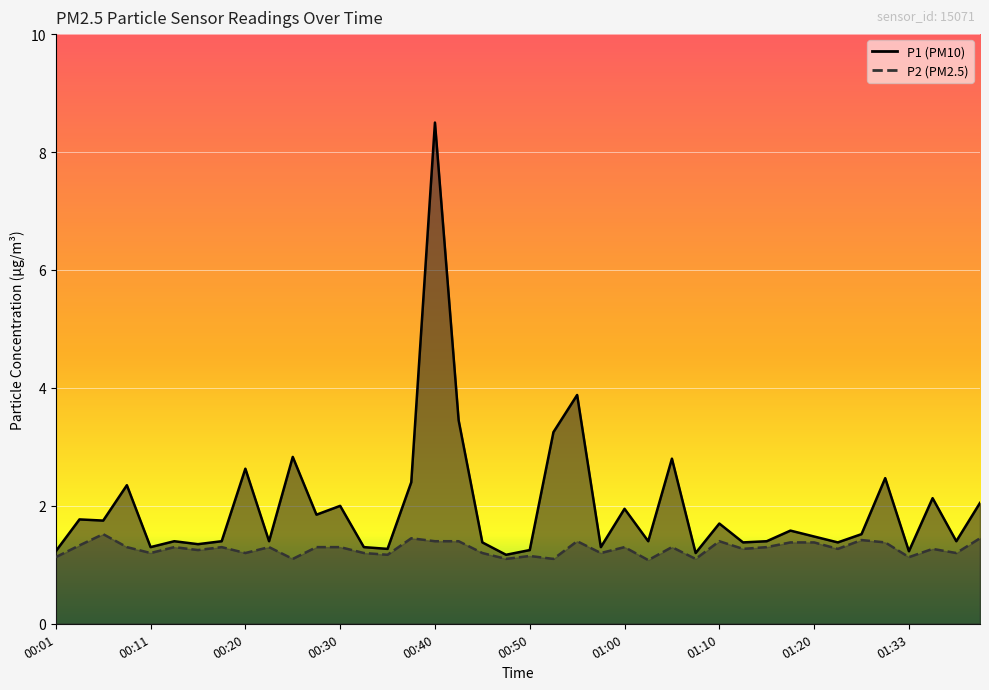

True or false: P2 and P1 intersect in this chart.

False